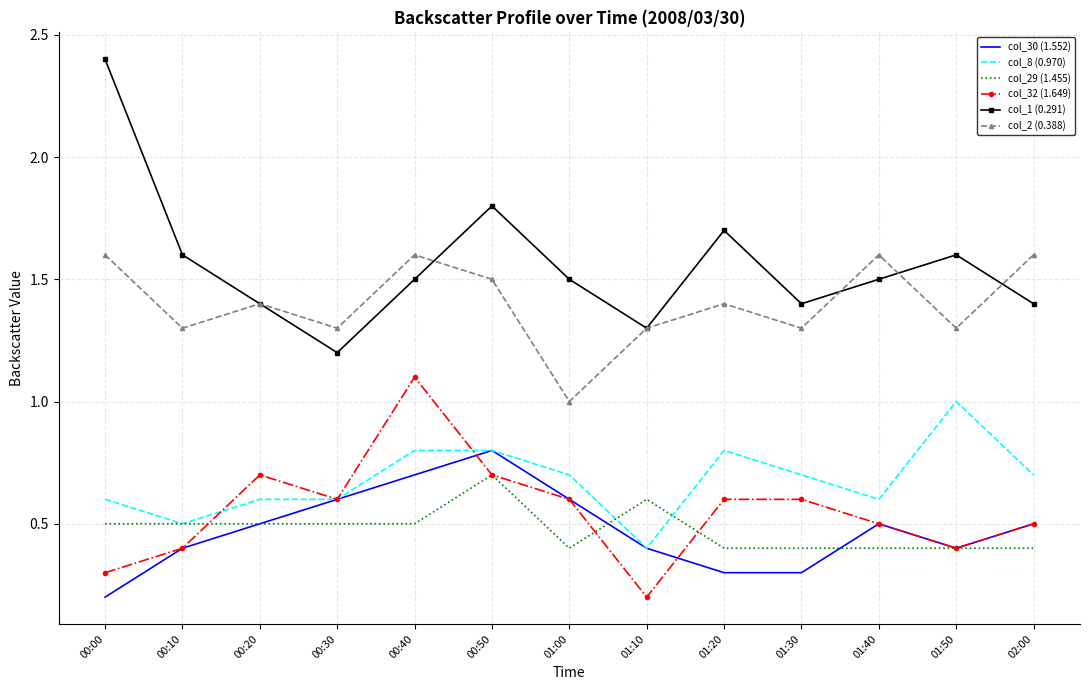

Between 00:00 and 01:40, which series saw the biggest shift?

col_1 (0.291)